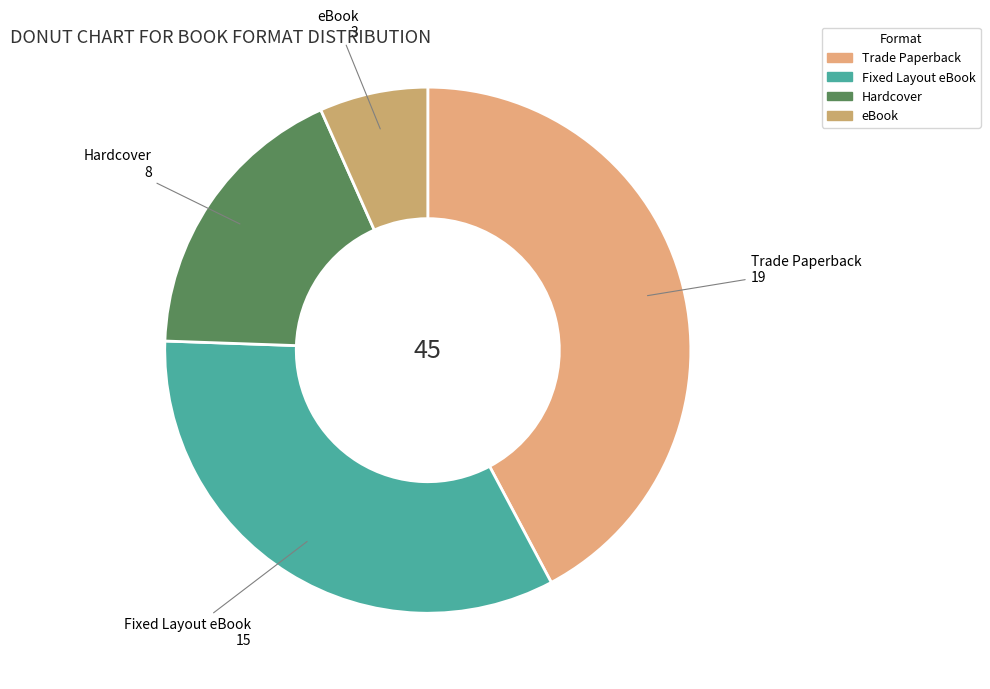

True or false: eBook accounts for 7% of the total.

True